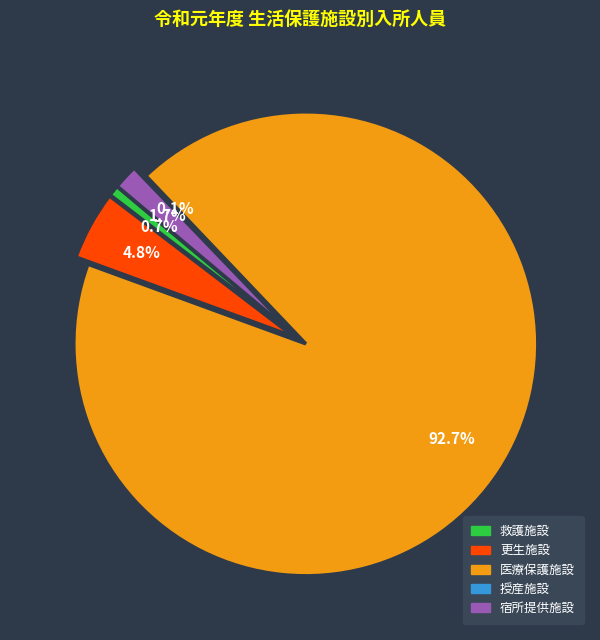

How many segments does this pie chart have?

5